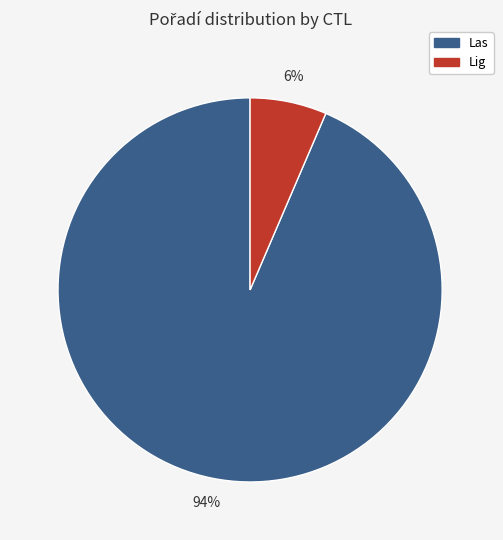

Does any single category account for the majority?

Yes